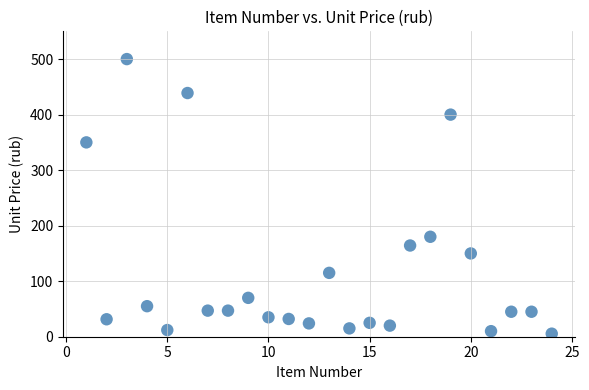

What Y value in the scatter plot is closest to 252?

180.0